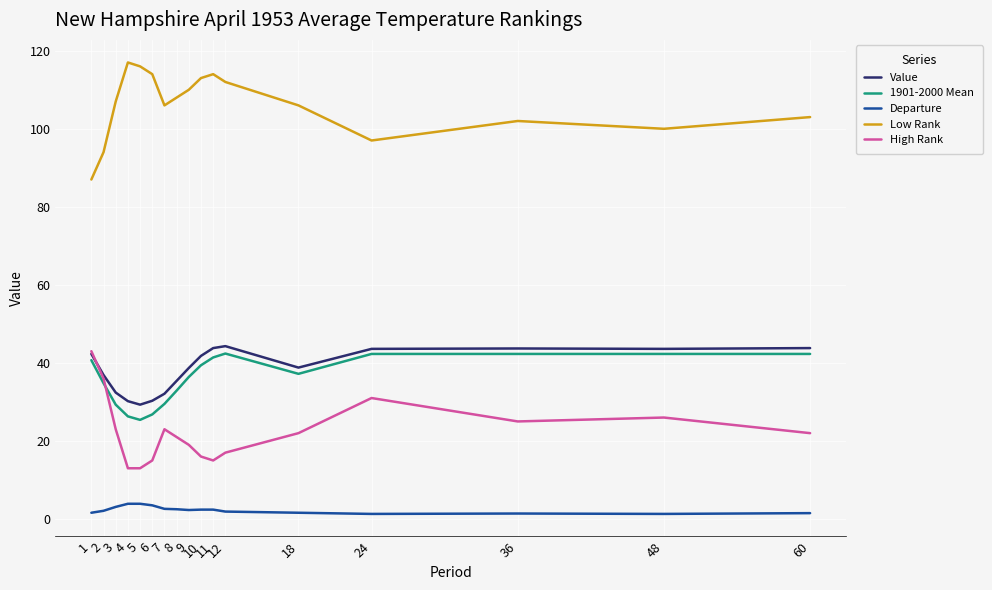

The value of High Rank at 2 is 56.8. True or false?

False